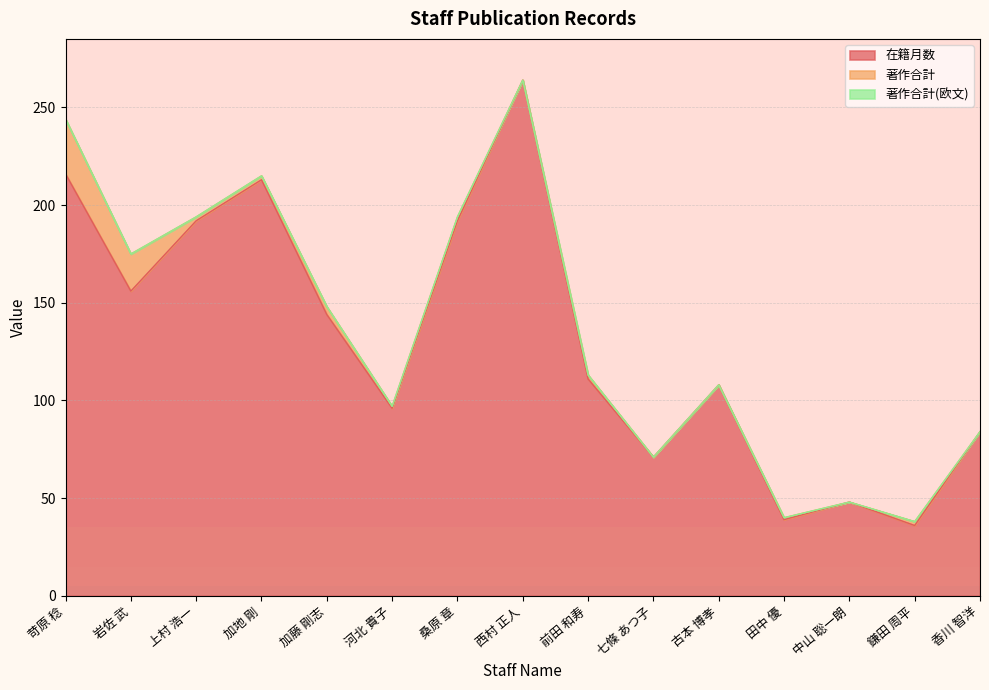

What is the label of the 13th point from the right?

上村 浩一